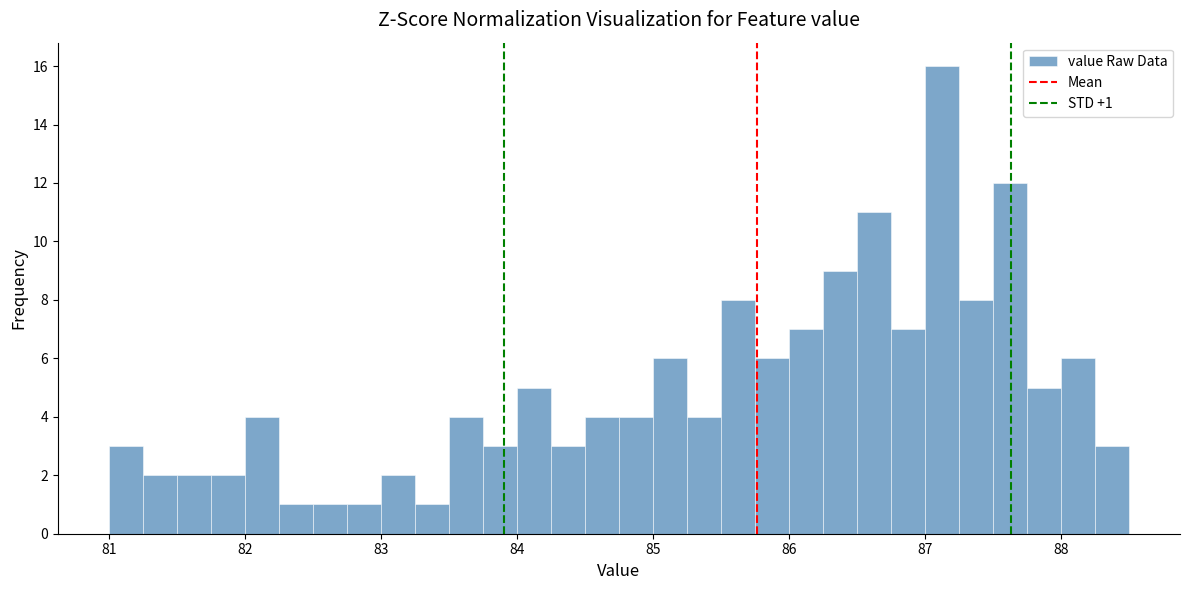

Read against the x-axis, roughly where is the centre of the tallest bar?

87.1